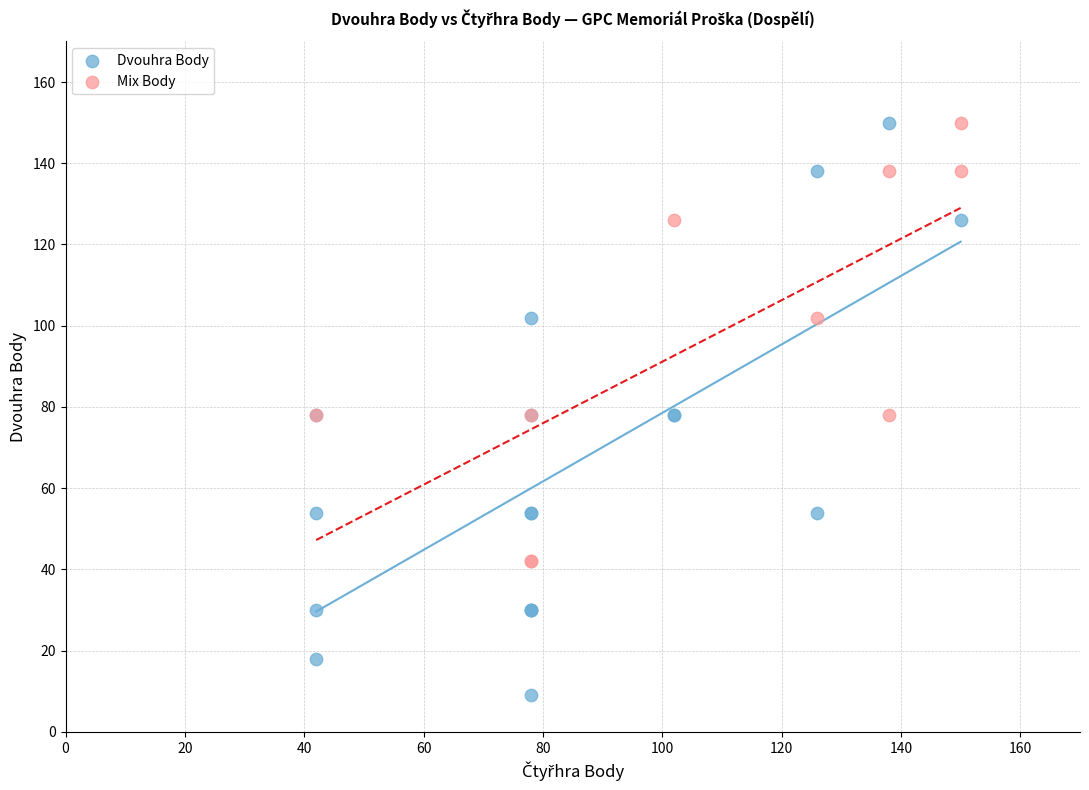

What are all the series names shown in the legend?

Dvouhra Body, Mix Body